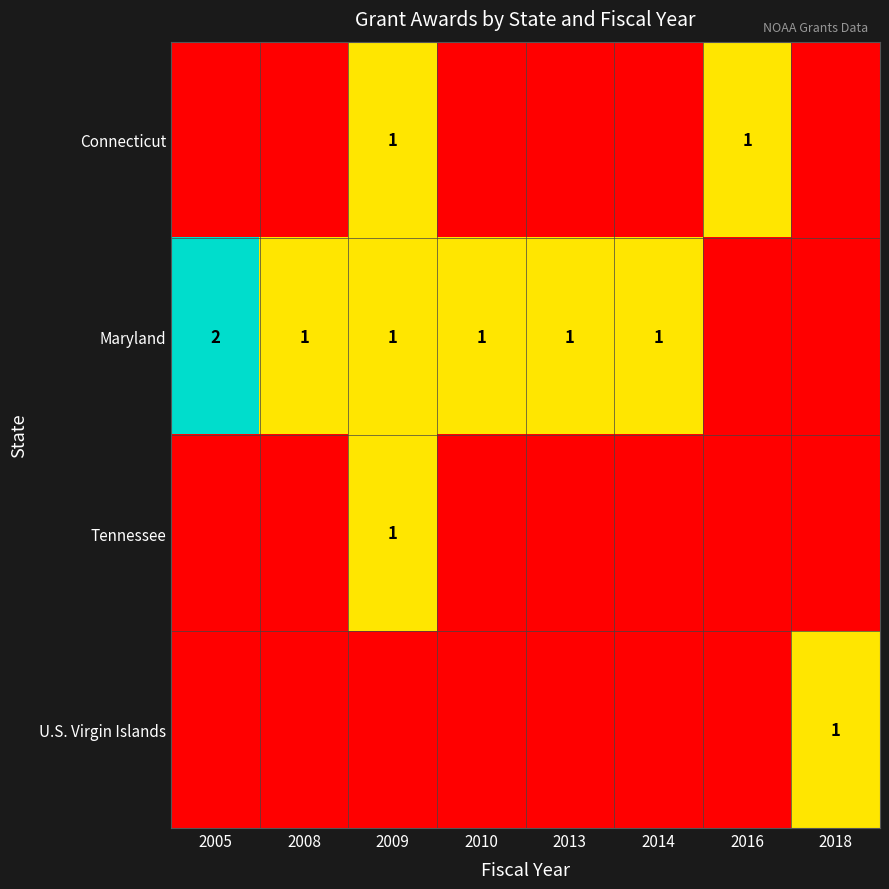

How many data points in Maryland are less than 1?

2